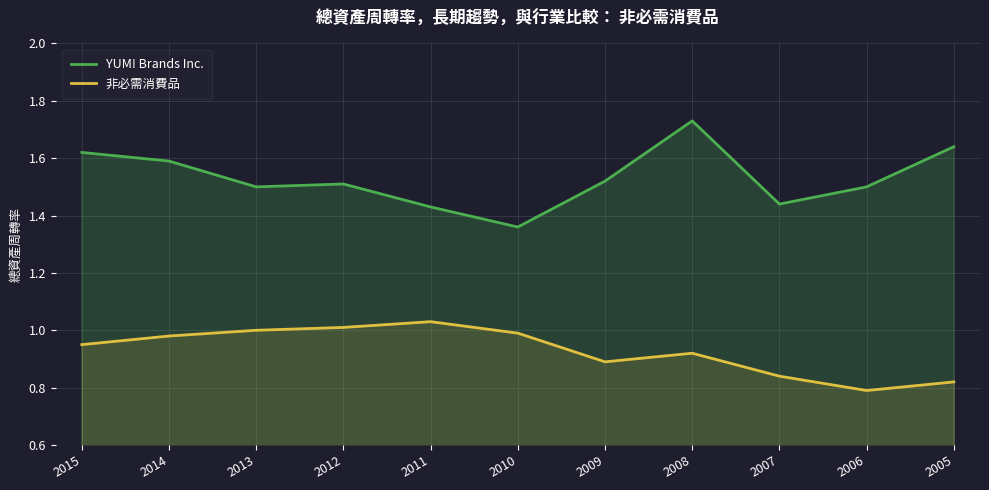

At how many categories does at least one series exceed 1?

11